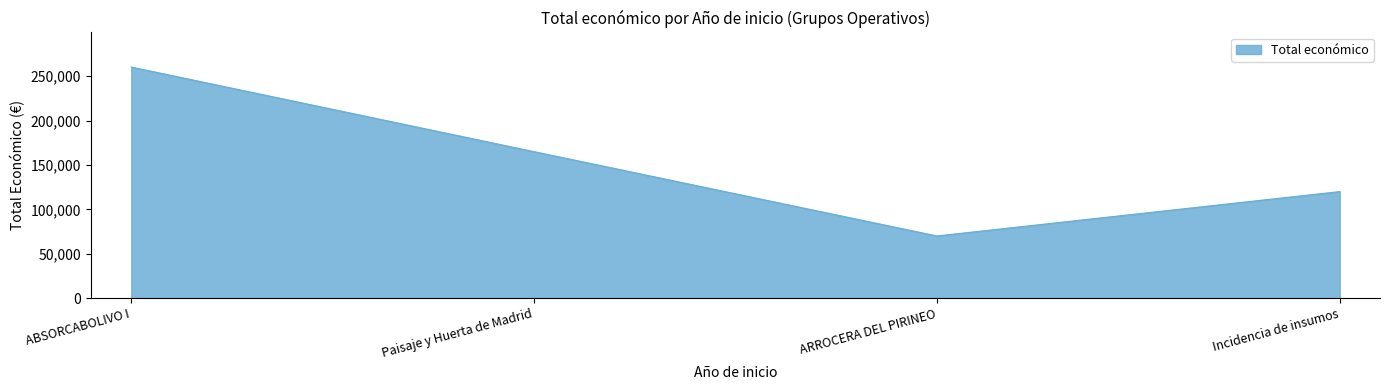

The chart shows a value of 49692 at Incidencia de insumos. True or false?

False